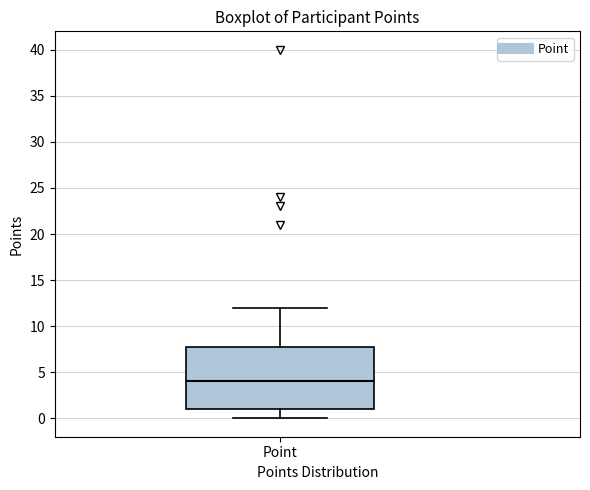

Read this box plot against the y-axis: the position of the median line, the range covered by the box, and the ends of both whiskers. The values are not printed on the chart, so give them approximately, as read against the axis.

median 4, box 1 to 8, whiskers 0 to 12